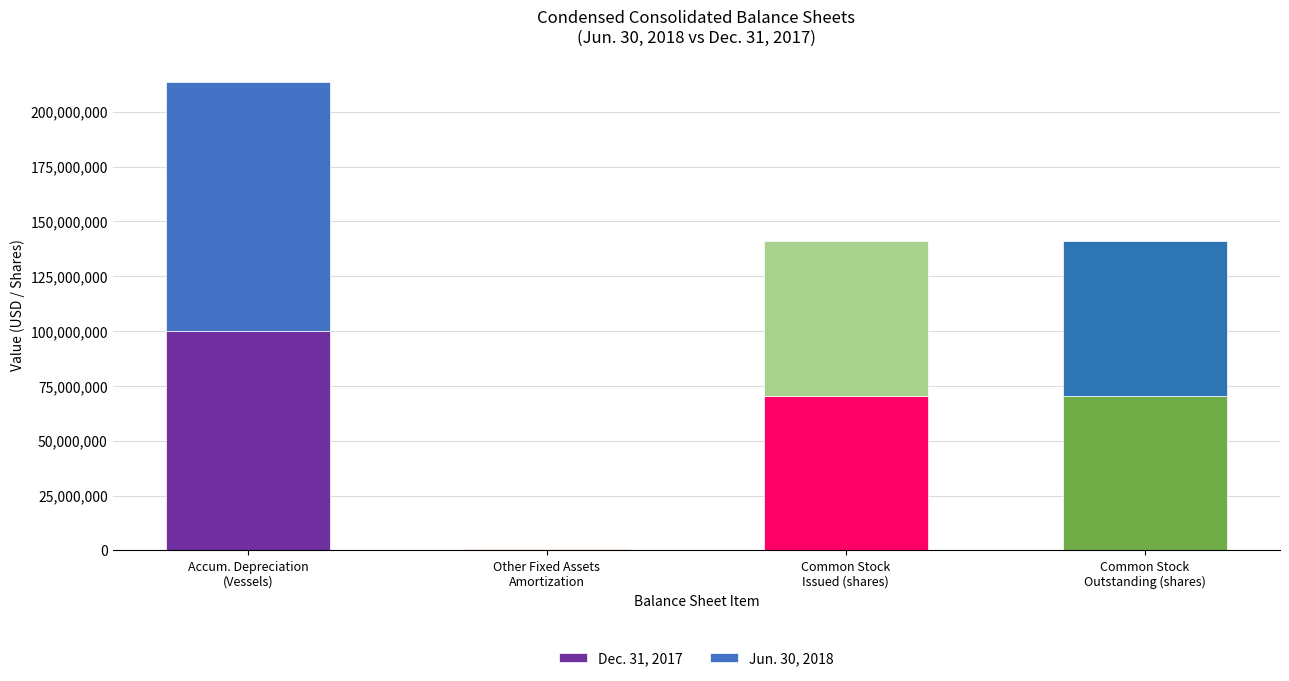

How many series are shown in this chart?

2